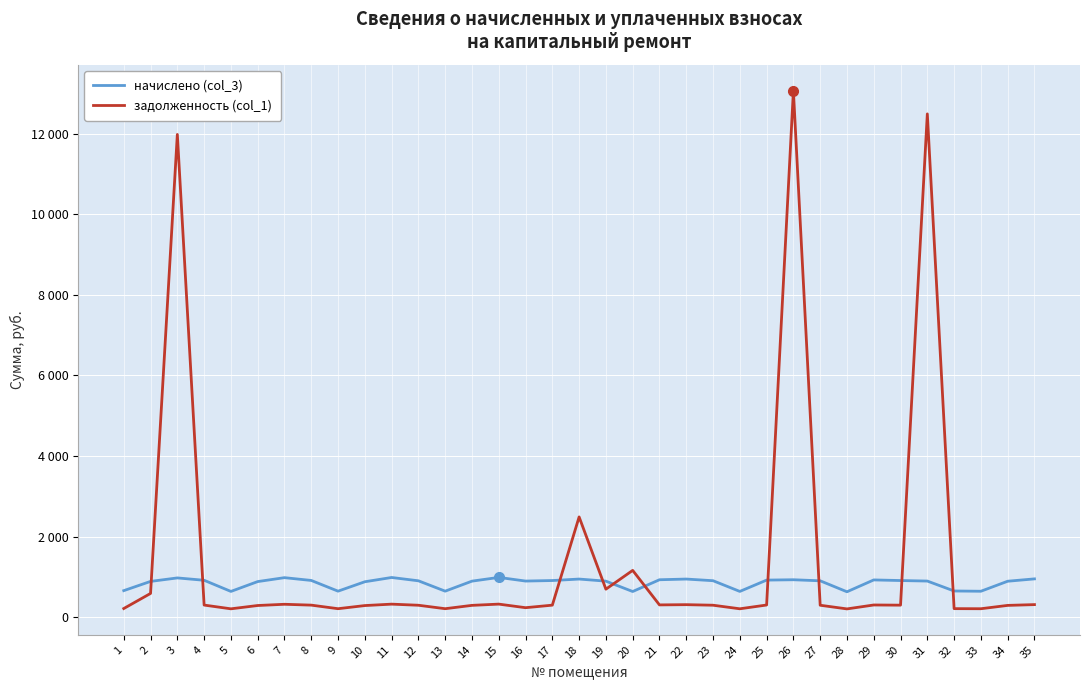

At which label is начислено (col_3) closest to 815?

10